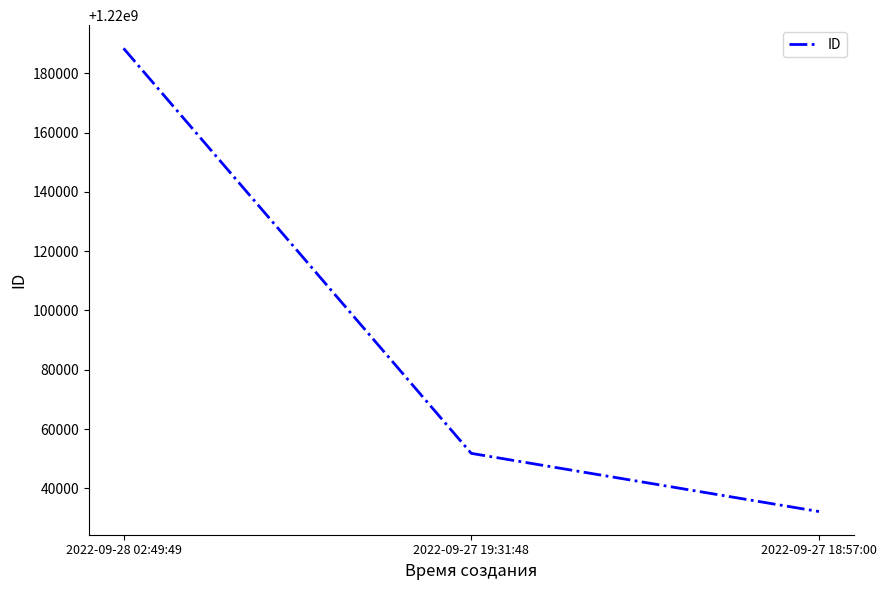

What is the ratio of the value at 2022-09-27 18:57:00 to the value at 2022-09-27 19:31:48?

1.0